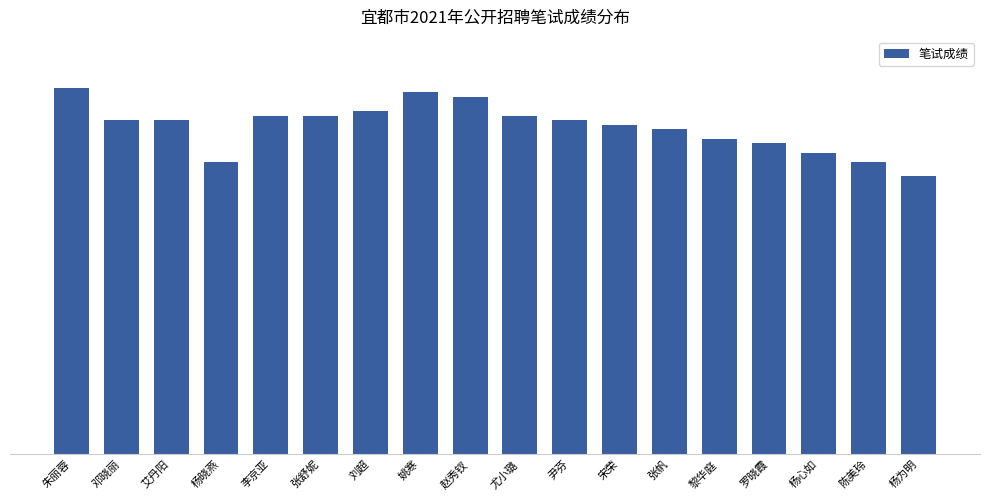

What is the label of the 1st bar from the right?

杨为明